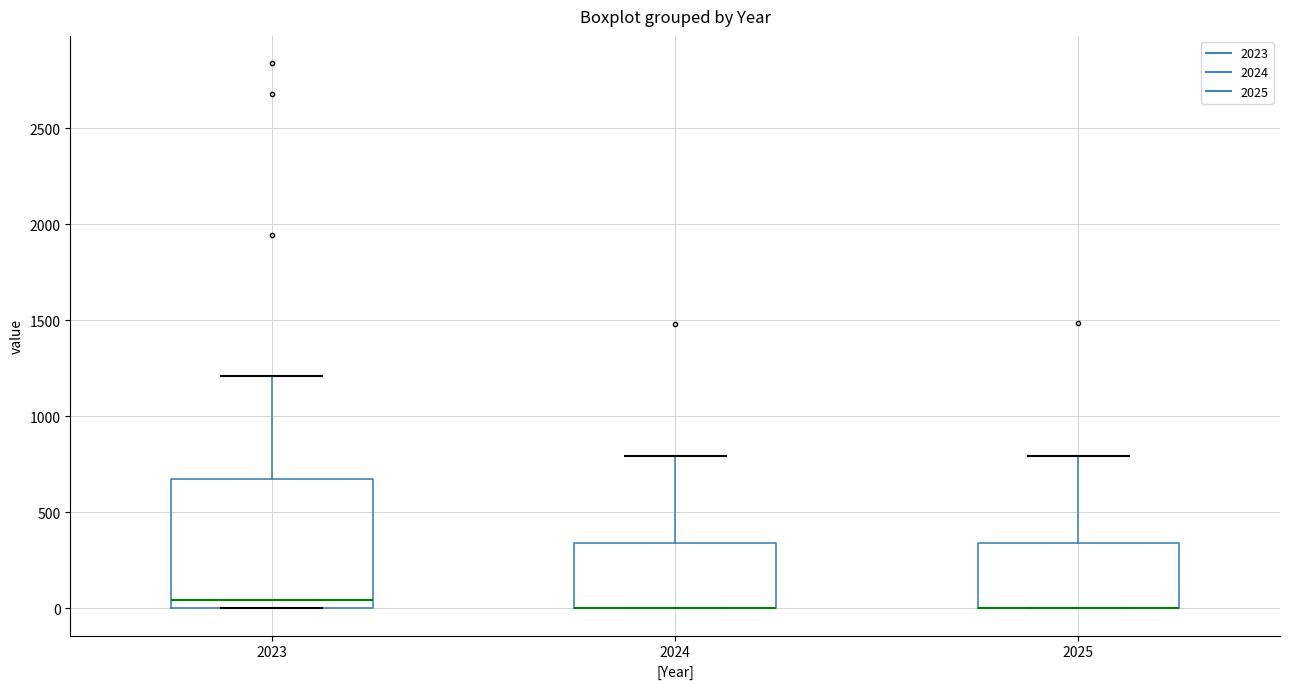

Which box is the tallest, from its lower edge to its upper edge?

2023